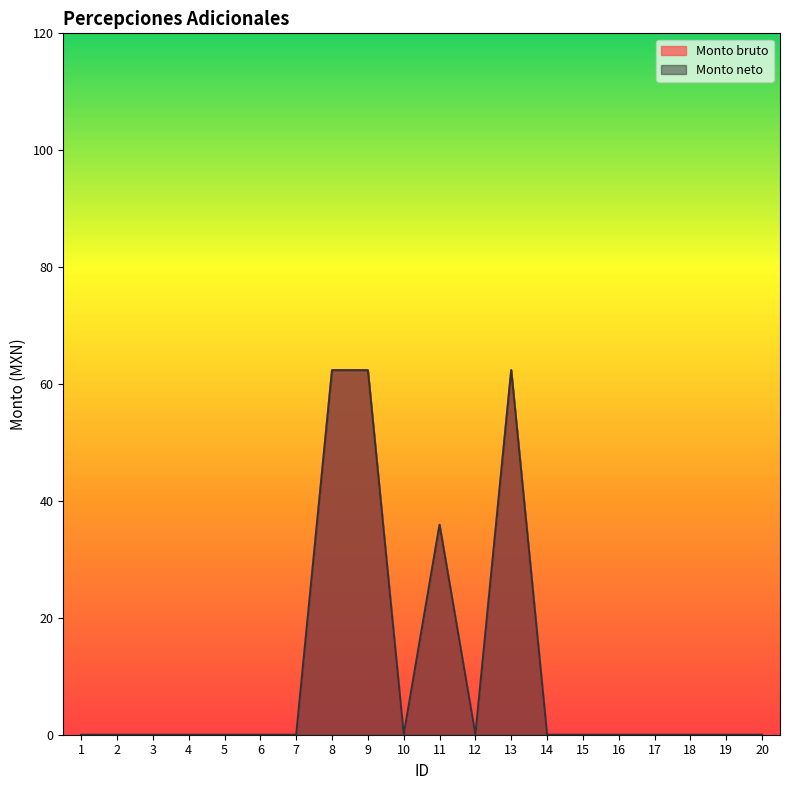

How many lines are shown in the chart?

2